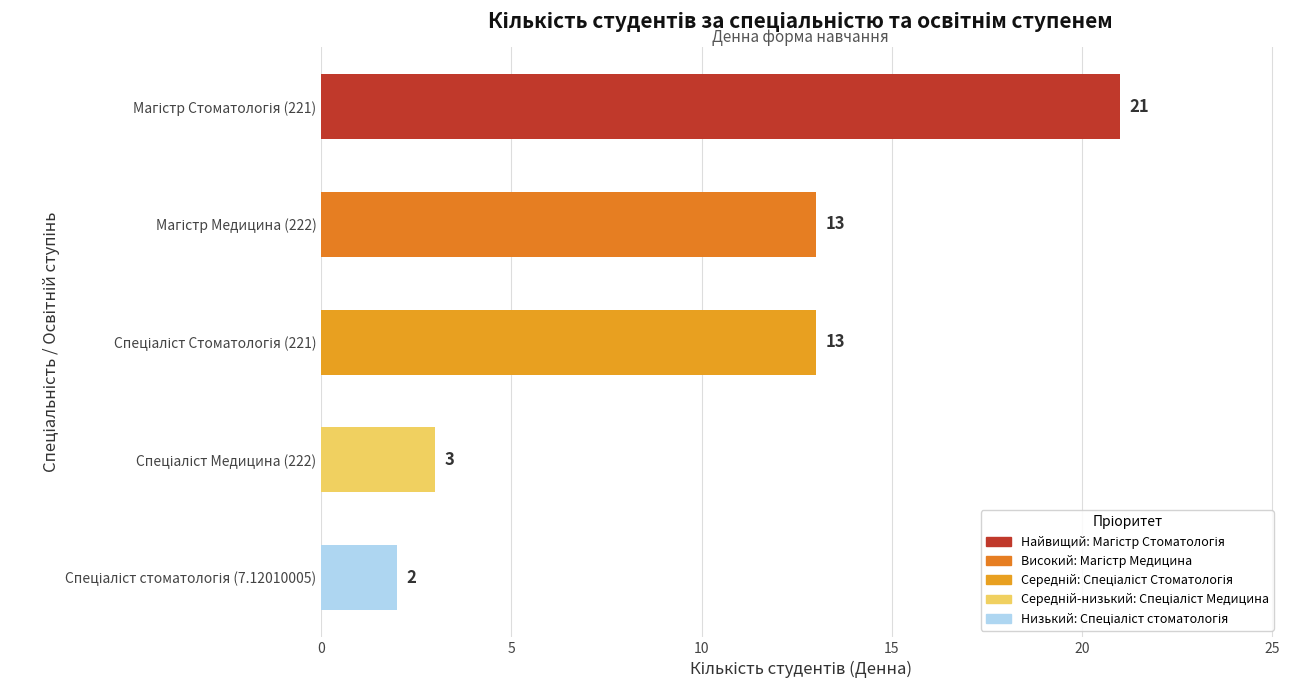

What is the average value?

10